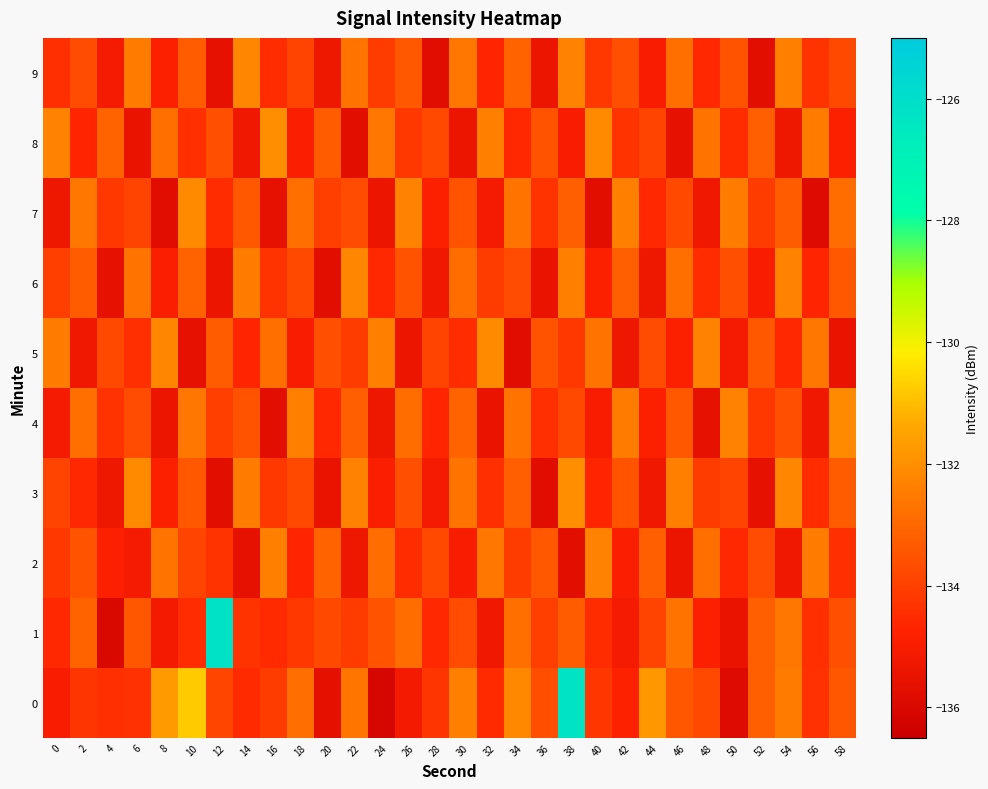

Rank the series by their maximum value, from lowest to highest.

2, 6, 9, 4, 5, 7, 3, 8, 0, 1